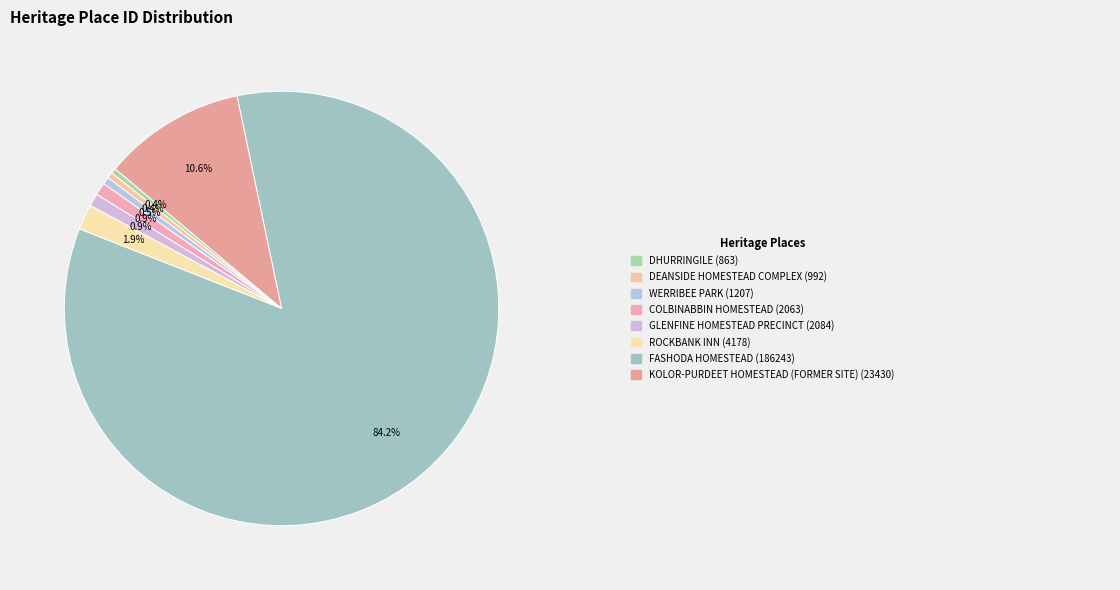

To the nearest percent, what is the difference between the largest and smallest slice percentages?

84%